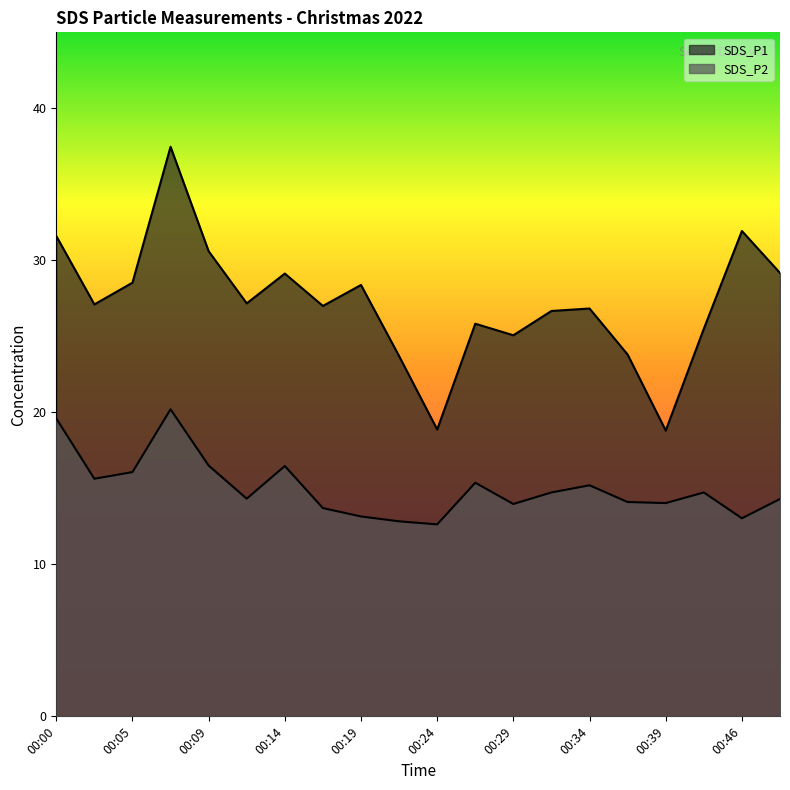

What is the minimum value shown in the chart?

12.6